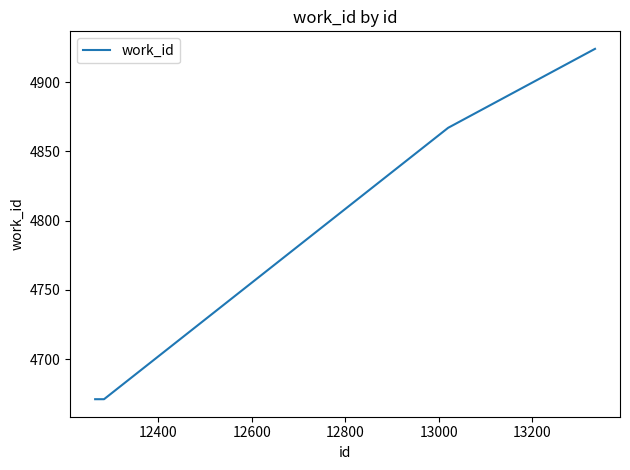

Does the chart display data point markers on the line(s)?

No